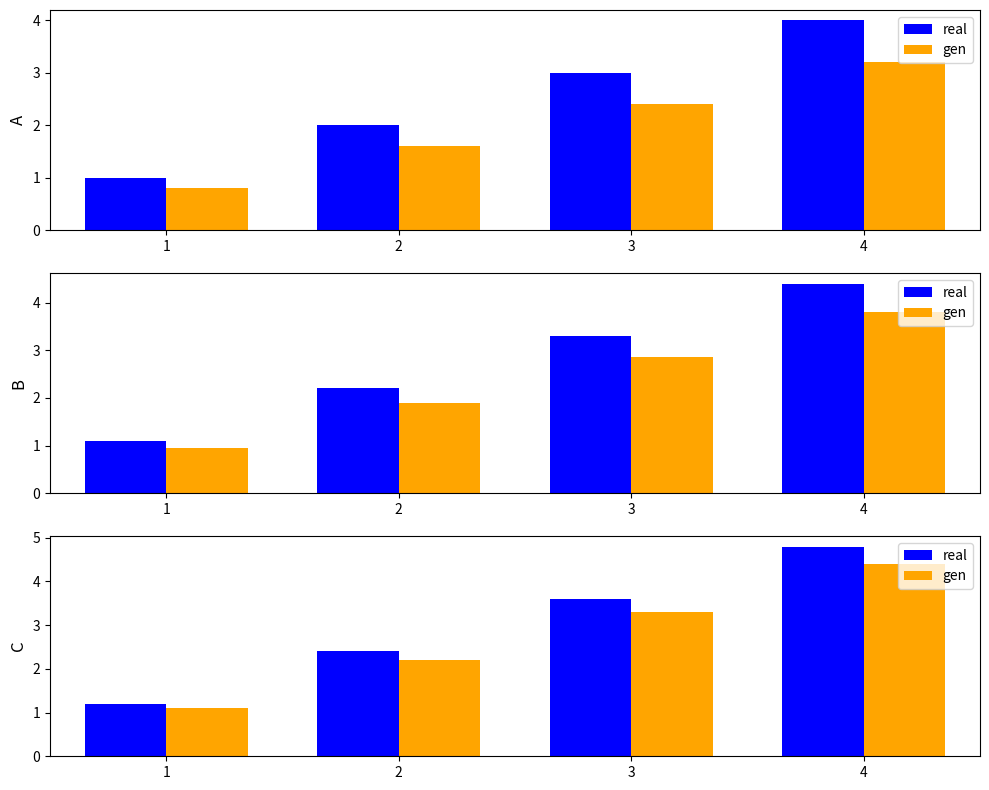

Between 3 and 2, which is larger?

3